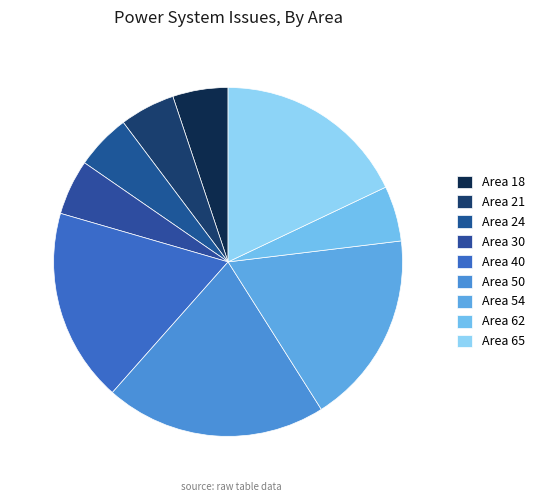

Count the number of slices in the pie.

9